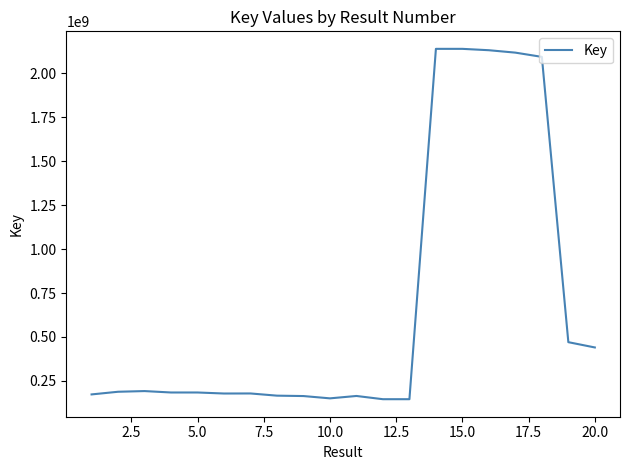

What is the minimum value shown in the chart?

145949538